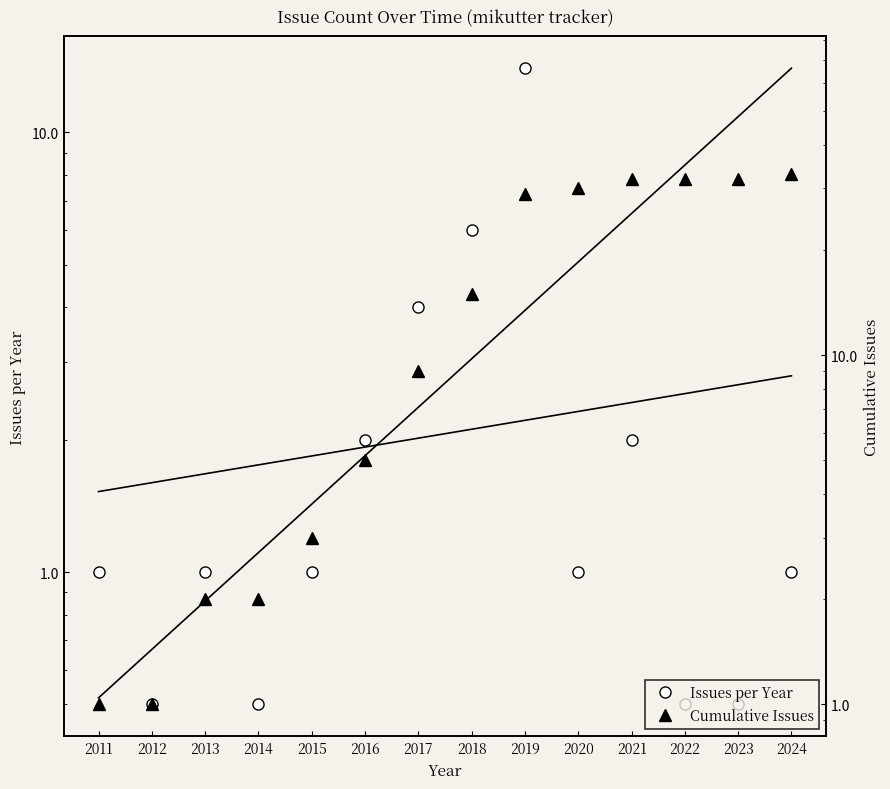

Reading left to right, transcribe all the data shown in this chart.

Issues per Year: 1.0	0.5	1.0	0.5	1.0	2.0	4.0	6.0	14.0	1.0	2.0	0.5	0.5	1.0
Cumulative Issues: 1.0	1.0	2.0	2.0	3.0	5.0	9.0	15.0	29.0	30.0	32.0	32.0	32.0	33.0